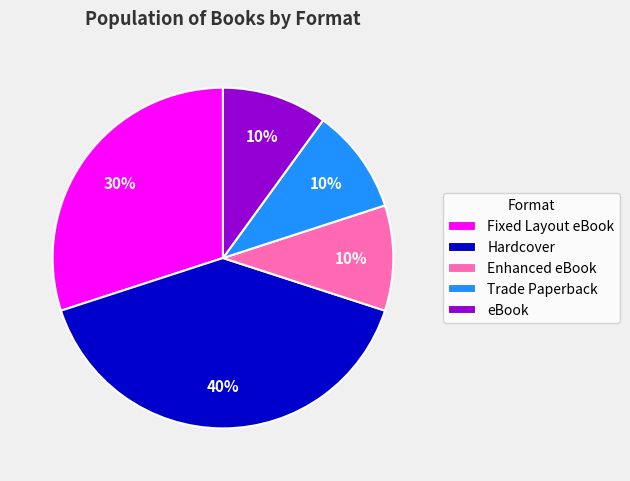

Is Trade Paperback the majority of the pie?

No